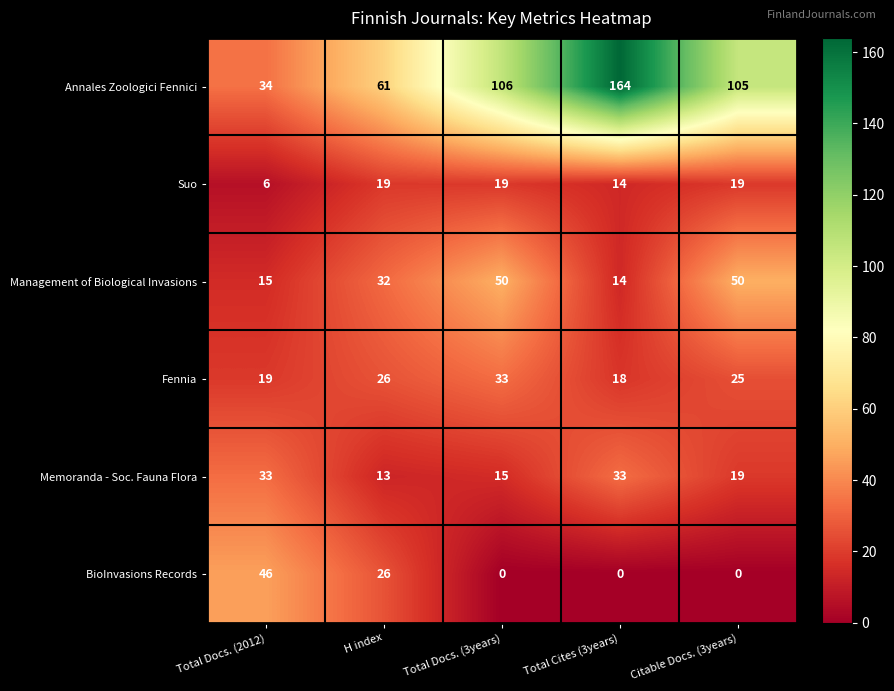

Reading right to left, transcribe all the data shown in this chart.

Annales Zoologici Fennici: Citable Docs. (3years)=105	Total Cites (3years)=164	Total Docs. (3years)=106	H index=61	Total Docs. (2012)=34
Suo: Citable Docs. (3years)=19	Total Cites (3years)=14	Total Docs. (3years)=19	H index=19	Total Docs. (2012)=6
Management of Biological Invasions: Citable Docs. (3years)=50	Total Cites (3years)=14	Total Docs. (3years)=50	H index=32	Total Docs. (2012)=15
Fennia: Citable Docs. (3years)=25	Total Cites (3years)=18	Total Docs. (3years)=33	H index=26	Total Docs. (2012)=19
Memoranda - Soc. Fauna Flora: Citable Docs. (3years)=19	Total Cites (3years)=33	Total Docs. (3years)=15	H index=13	Total Docs. (2012)=33
BioInvasions Records: Citable Docs. (3years)=0	Total Cites (3years)=0	Total Docs. (3years)=0	H index=26	Total Docs. (2012)=46